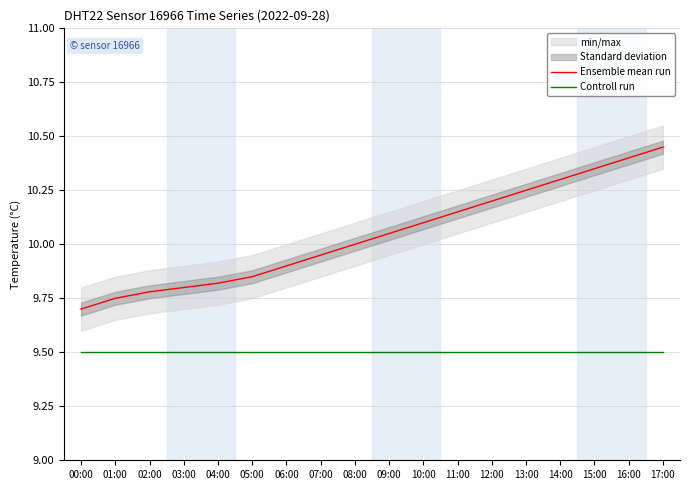

What is the sum of the Ensemble mean run values at 04:00 and 10:00?

19.9